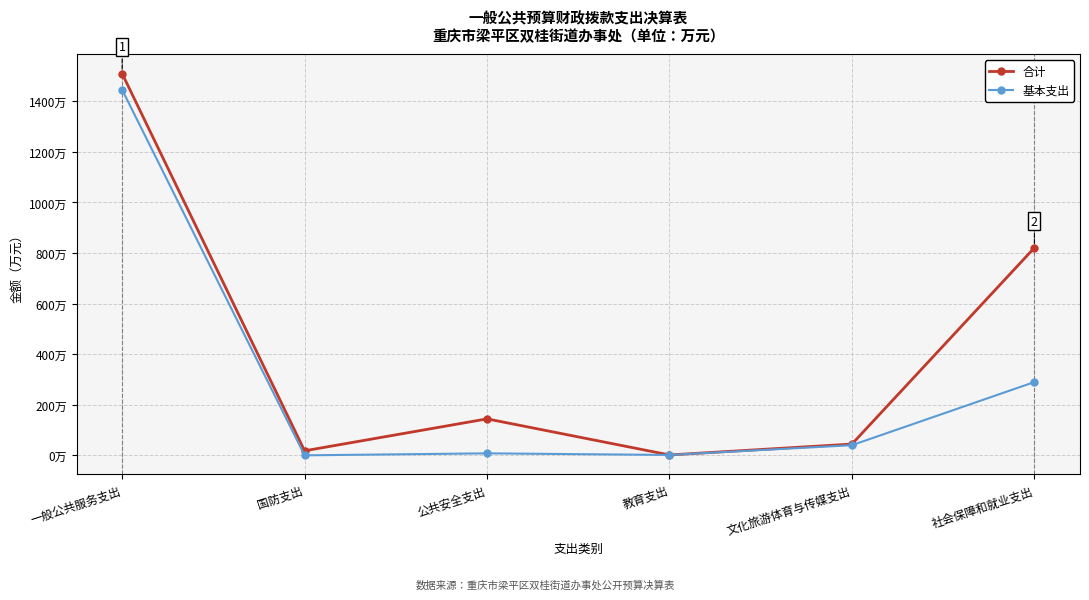

What is the label of the 5th point from the left?

文化旅游体育与传媒支出